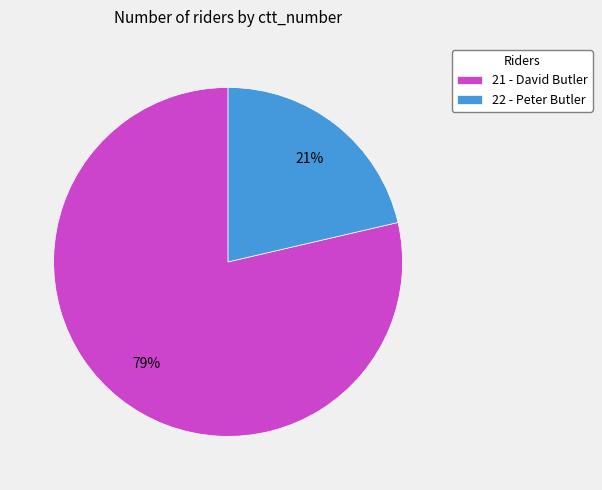

To the nearest percent, what is the average slice percentage?

50%